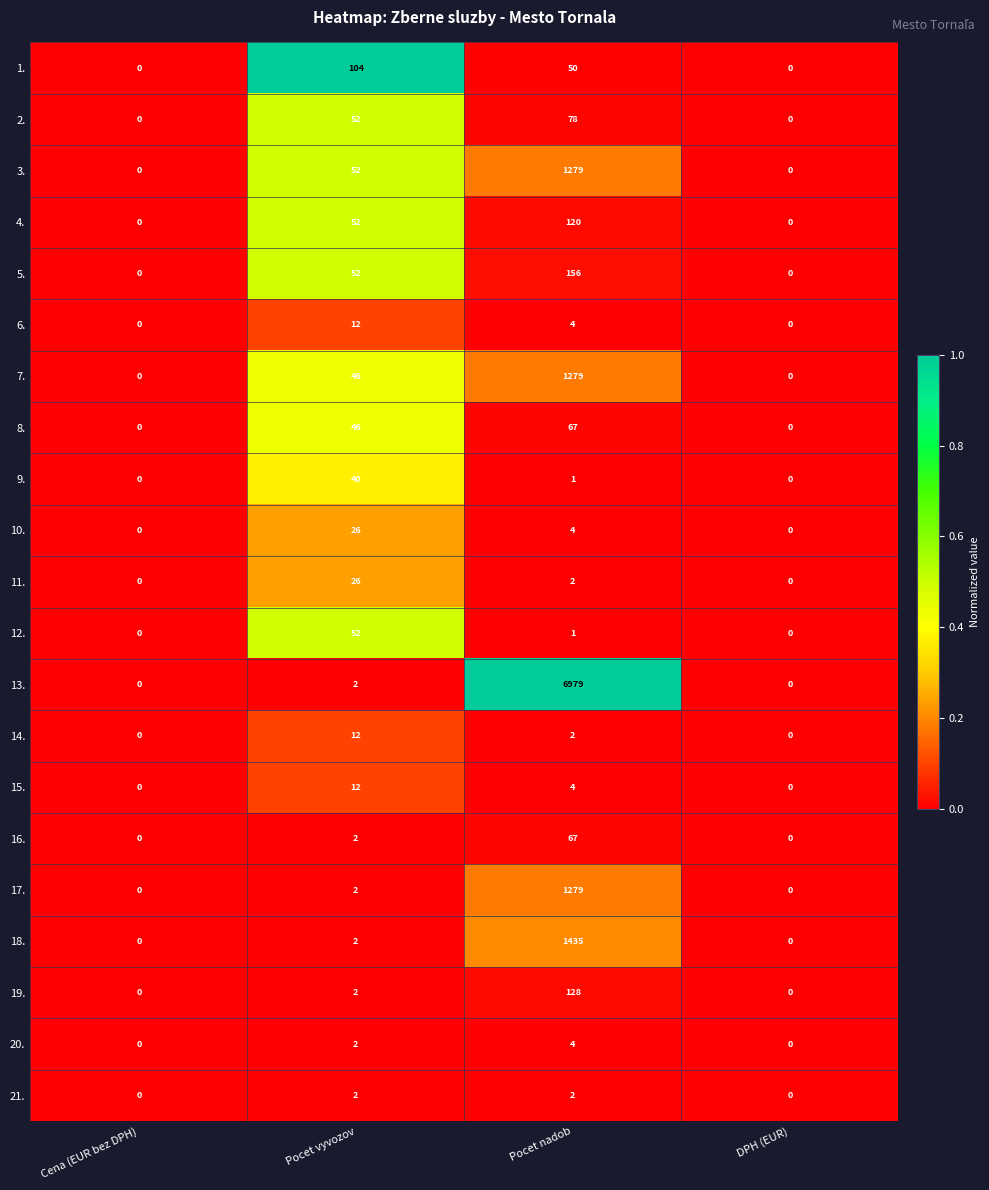

Which series has the widest spread of values?

13.